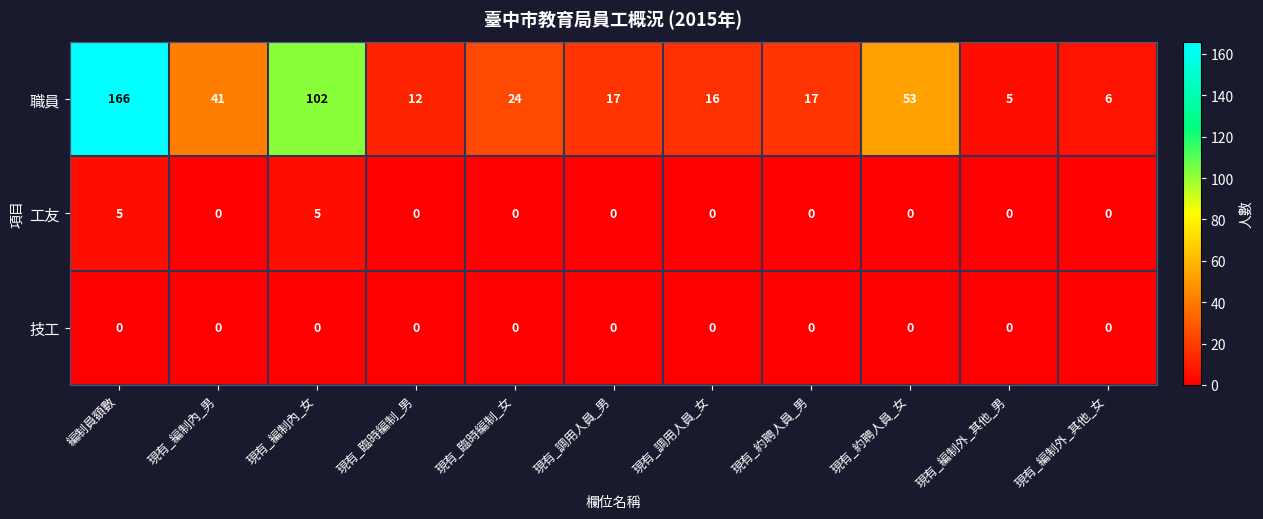

What is the spread (max minus min) of values at 現有_調用人員_男?

17